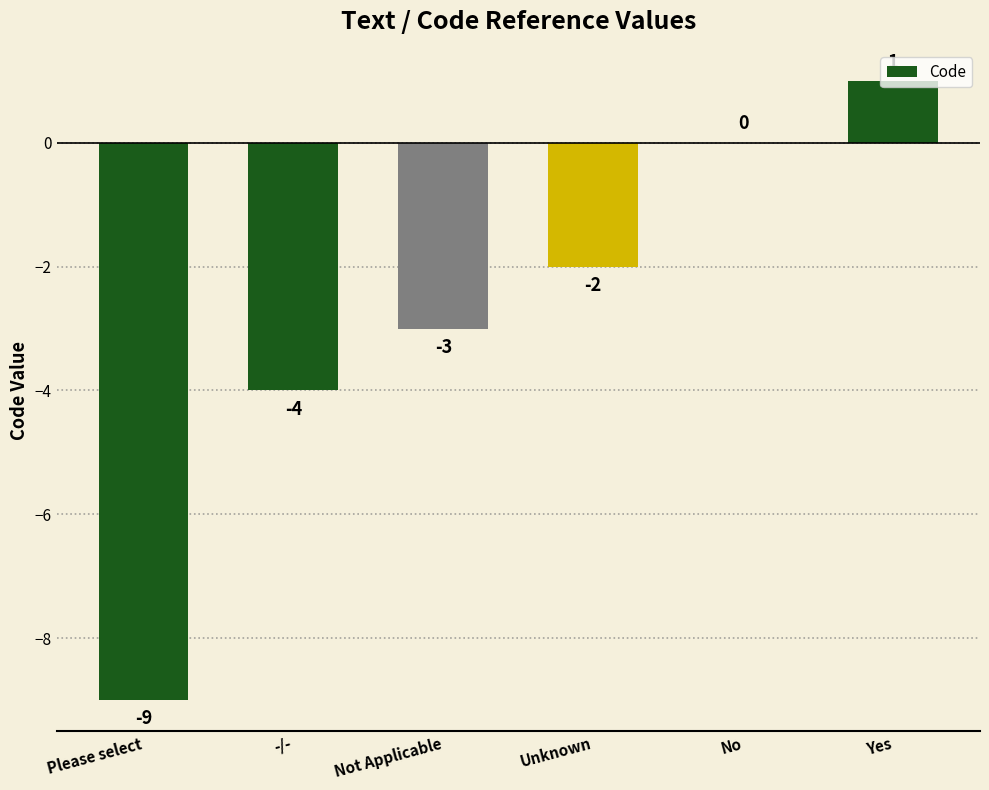

Reading right to left, list all the values displayed in this chart.

1	0	-2	-3	-4	-9